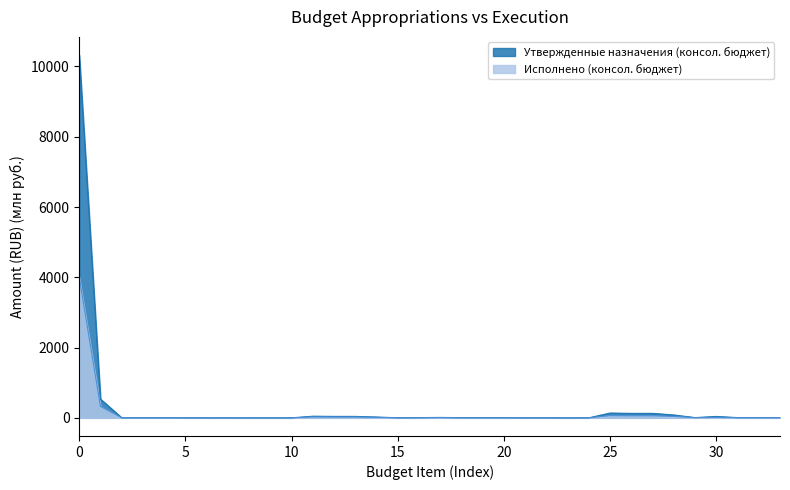

How many values in the Исполнено (консол. бюджет) series exceed 1?

21